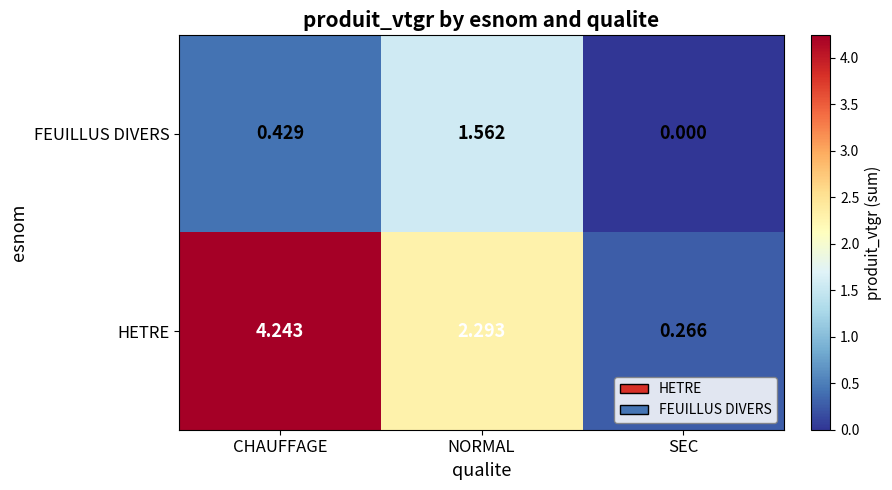

Rank the series at NORMAL from highest to lowest value.

HETRE, FEUILLUS DIVERS